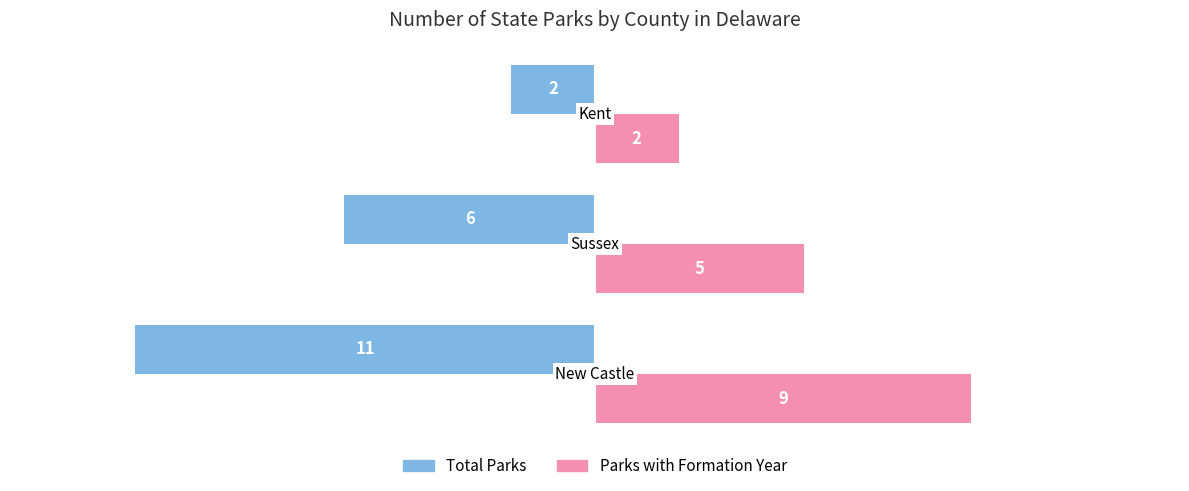

Rank the series by their maximum value, from highest to lowest.

Parks with Formation Year, Total Parks